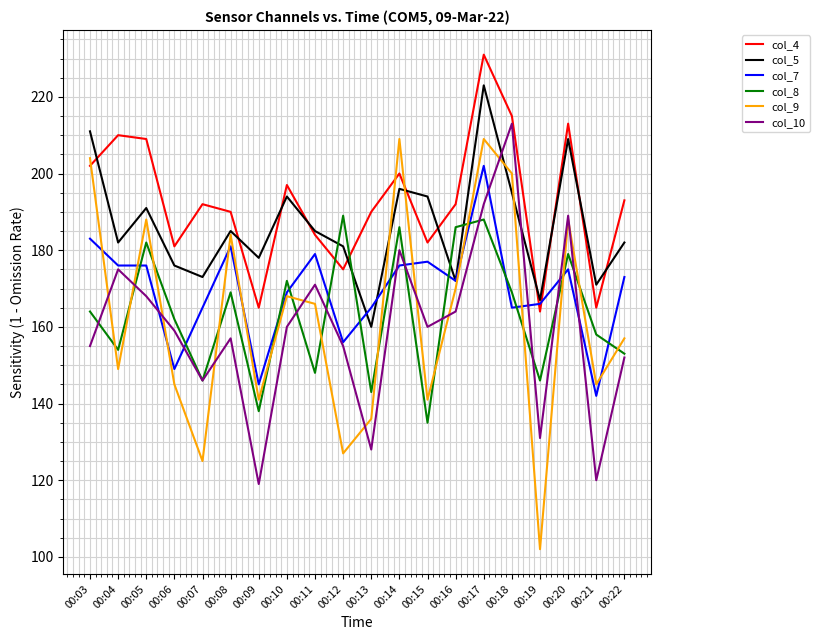

Which series ends up on top after the final intersection of col_4 and col_5?

col_4